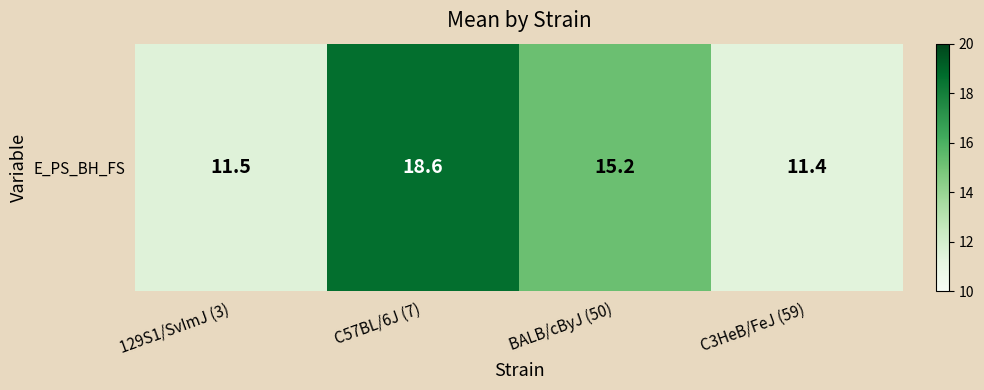

At which category does the chart reach its peak across all series?

C57BL/6J (7)